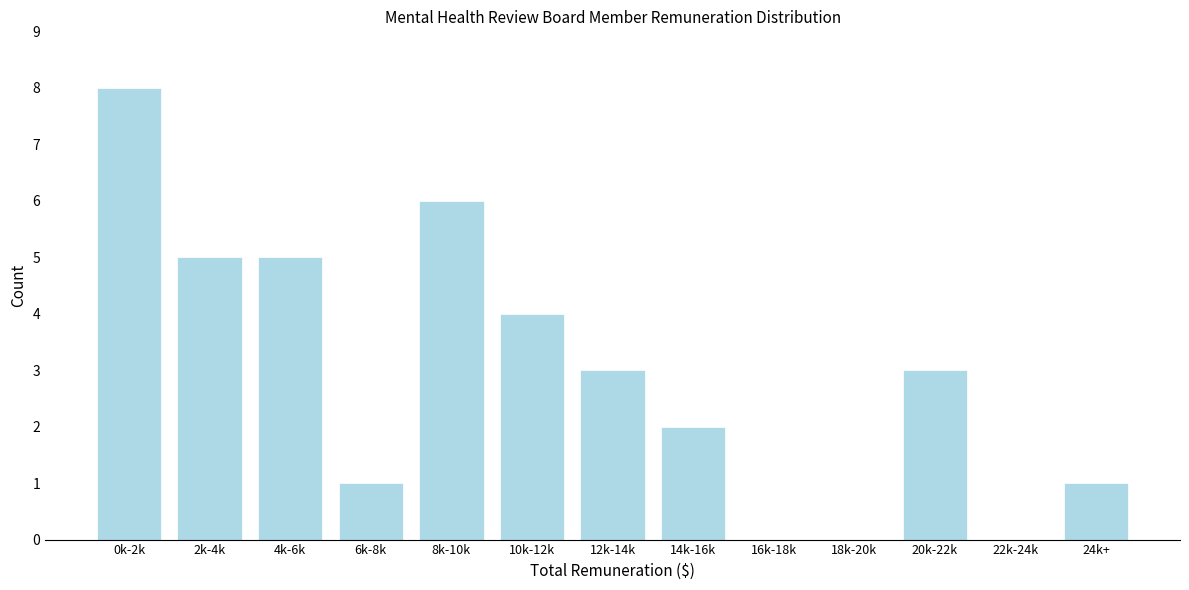

Reading right to left, list all the values displayed in this chart.

24k+=1	22k-24k=0	20k-22k=3	18k-20k=0	16k-18k=0	14k-16k=2	12k-14k=3	10k-12k=4	8k-10k=6	6k-8k=1	4k-6k=5	2k-4k=5	0k-2k=8